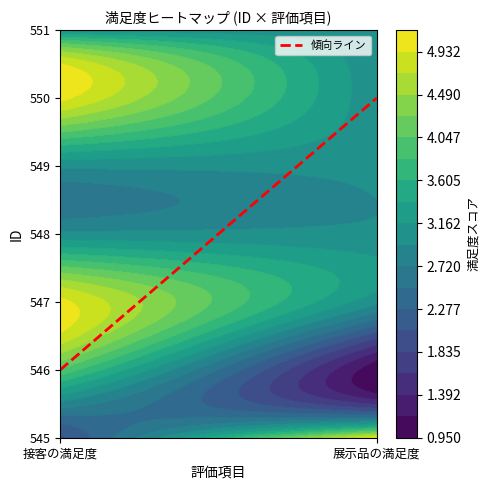

The value of 545 at 1 is 2. True or false?

False